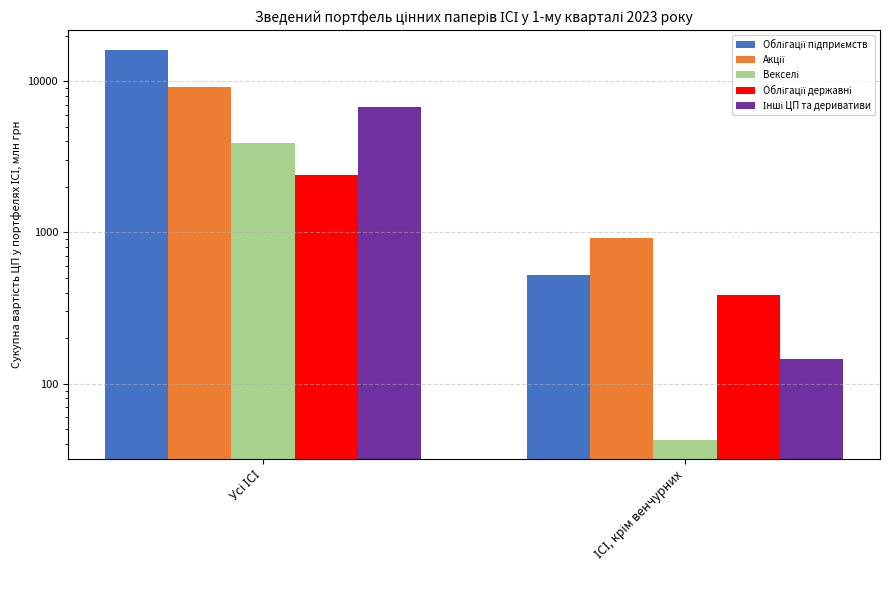

What is the minimum value for Акції?

924.6